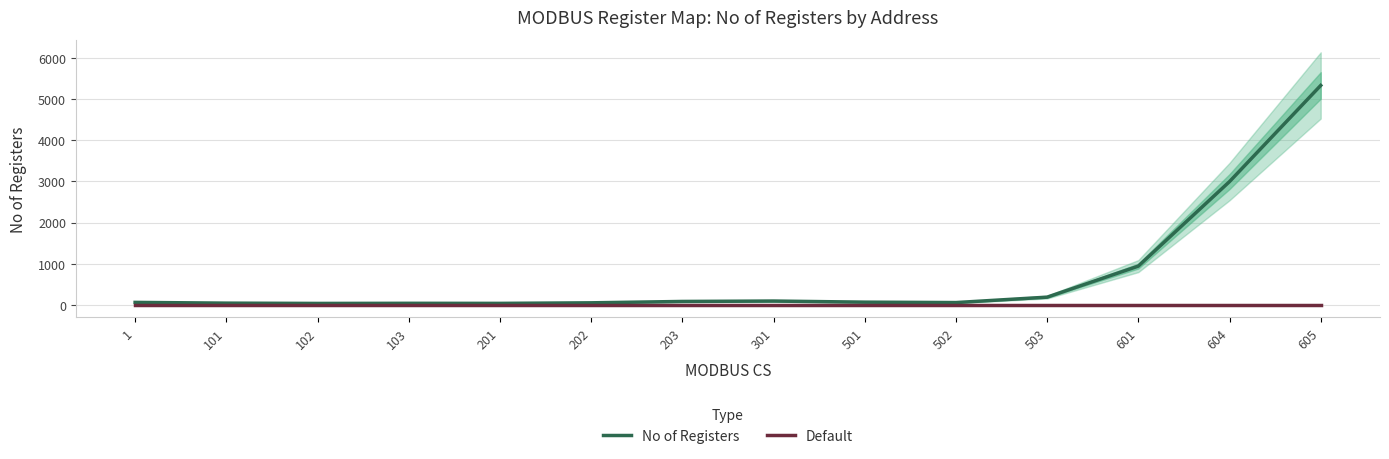

List the labels in order of No of Registers value, largest first.

605, 604, 601, 503, 301, 203, 501, 1, 502, 202, 101, 103, 201, 102